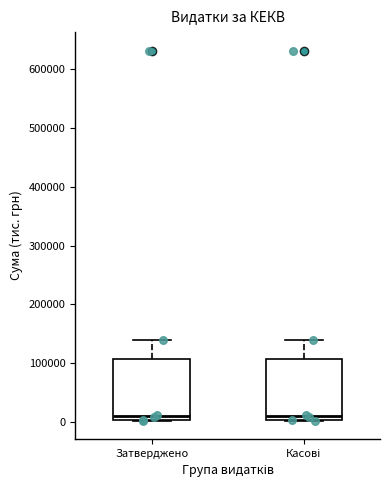

Reading left to right, transcribe this box plot: for each box, give where its median line is, the range the box spans, and where its two whiskers end, as read against the y-axis. The values are not printed on the chart, so give them approximately, as read against the axis.

Затверджено: median 10000, box 0 to 110000, whiskers 0 to 140000
Касові: median 10000, box 0 to 110000, whiskers 0 to 140000